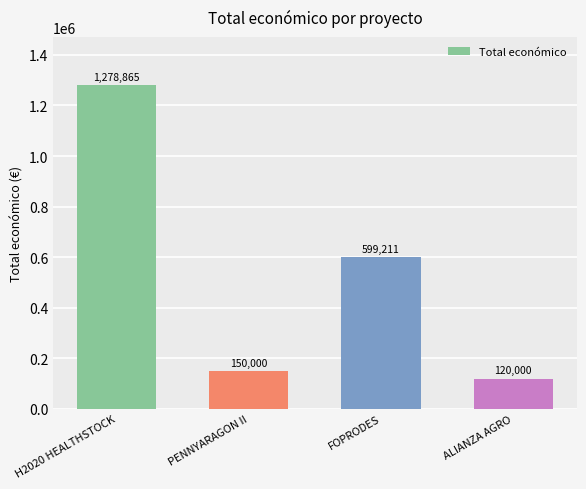

At which category does the chart reach its peak across all series?

H2020 HEALTHSTOCK